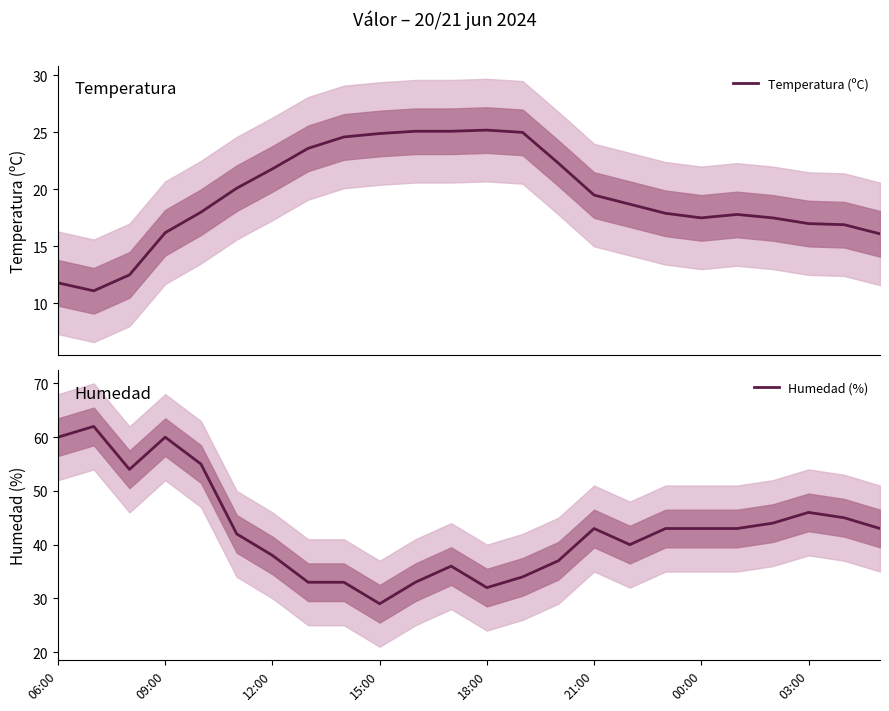

Is it true that Humedad (%) equals 22 at 12:00?

False